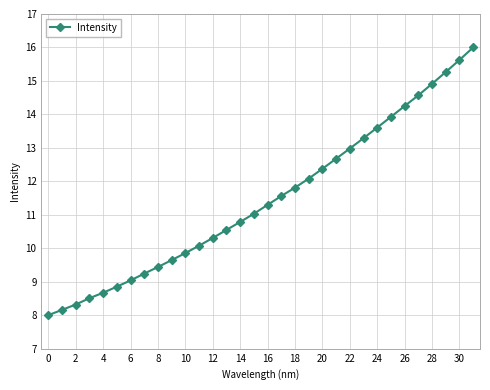

What is the sum of all values?

366.7